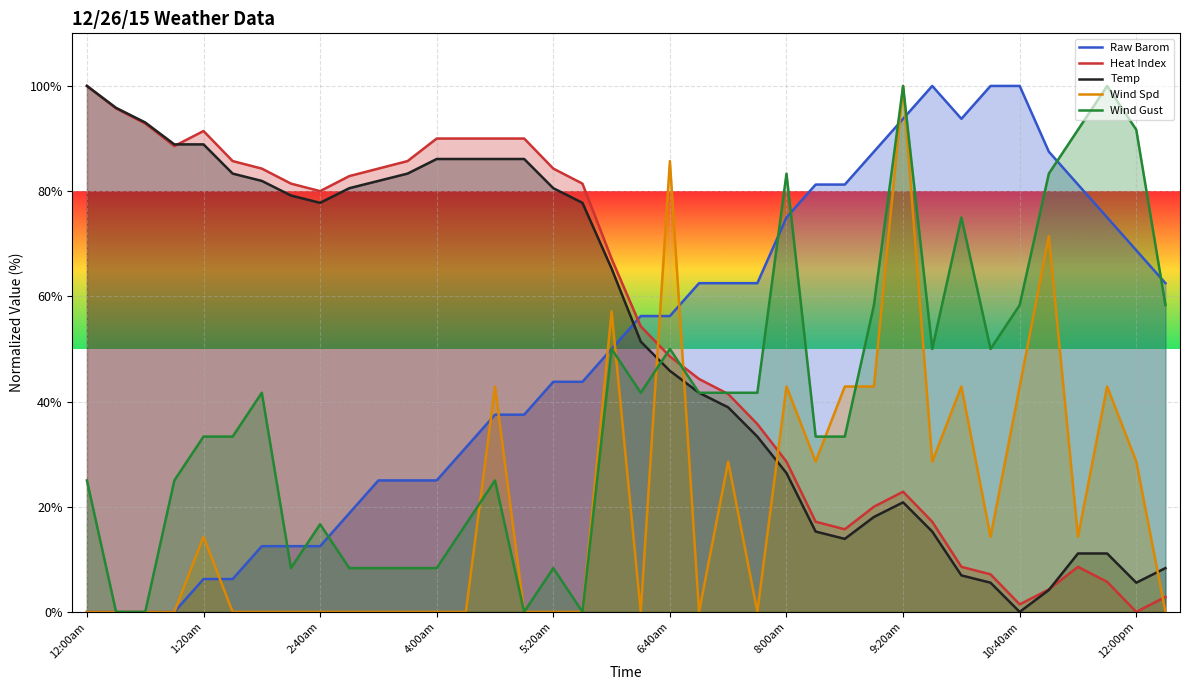

In Wind Spd, how many points are higher than both neighbors (excluding endpoints)?

10